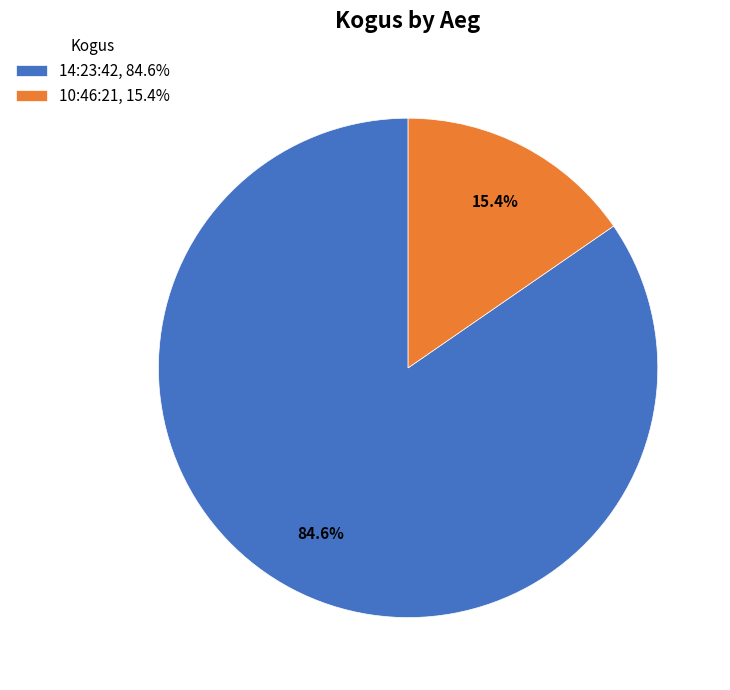

Combined, do 14:23:42 and 10:46:21 account for over 50%?

Yes